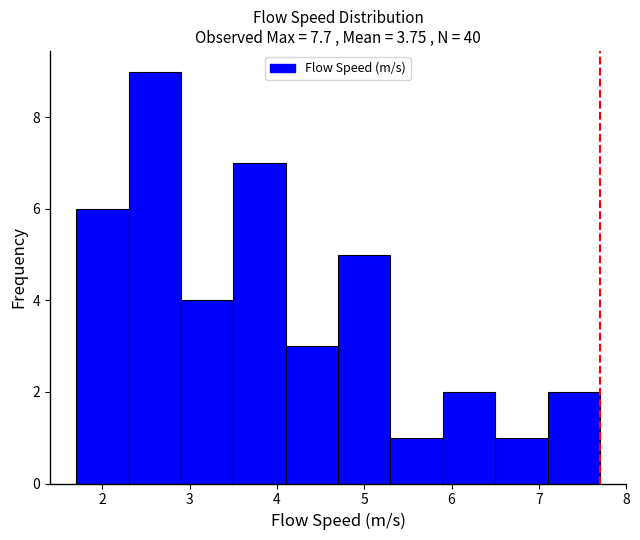

Which range on the x-axis has the tallest bar?

2.3 to 2.9